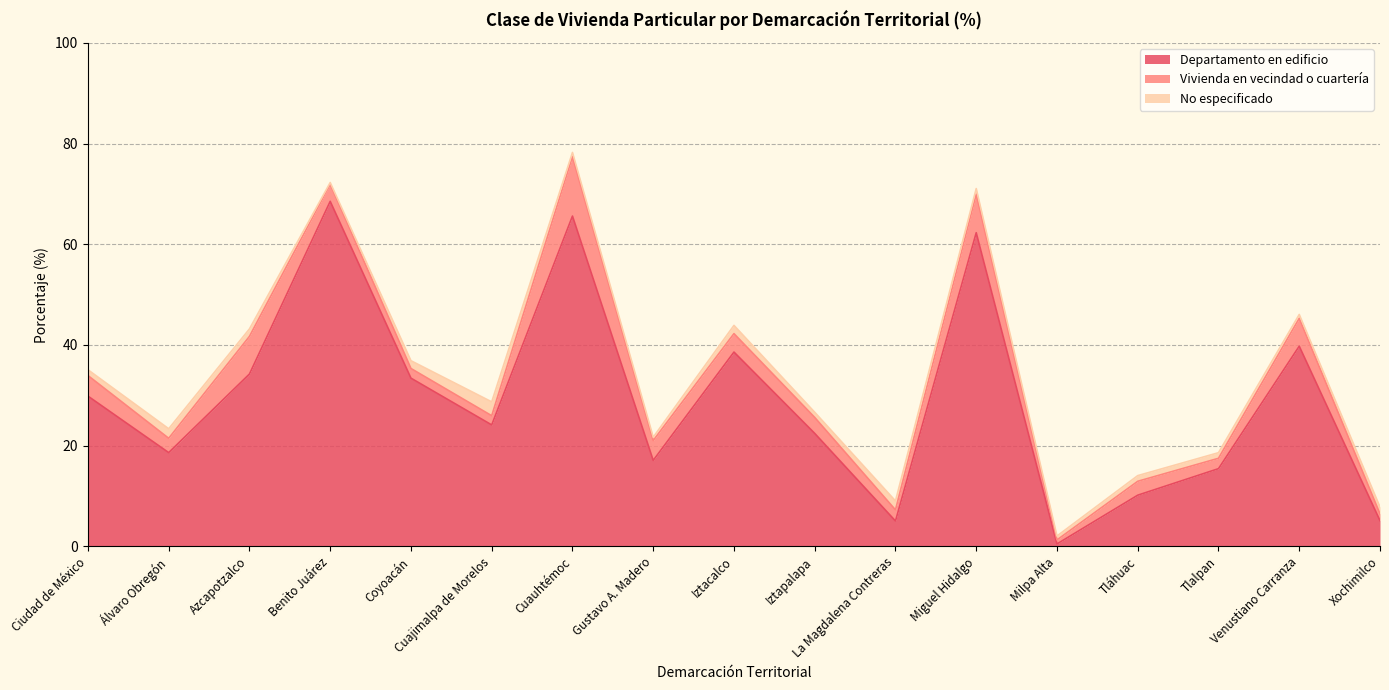

Which series changed the most between Iztapalapa and La Magdalena Contreras?

Departamento en edificio